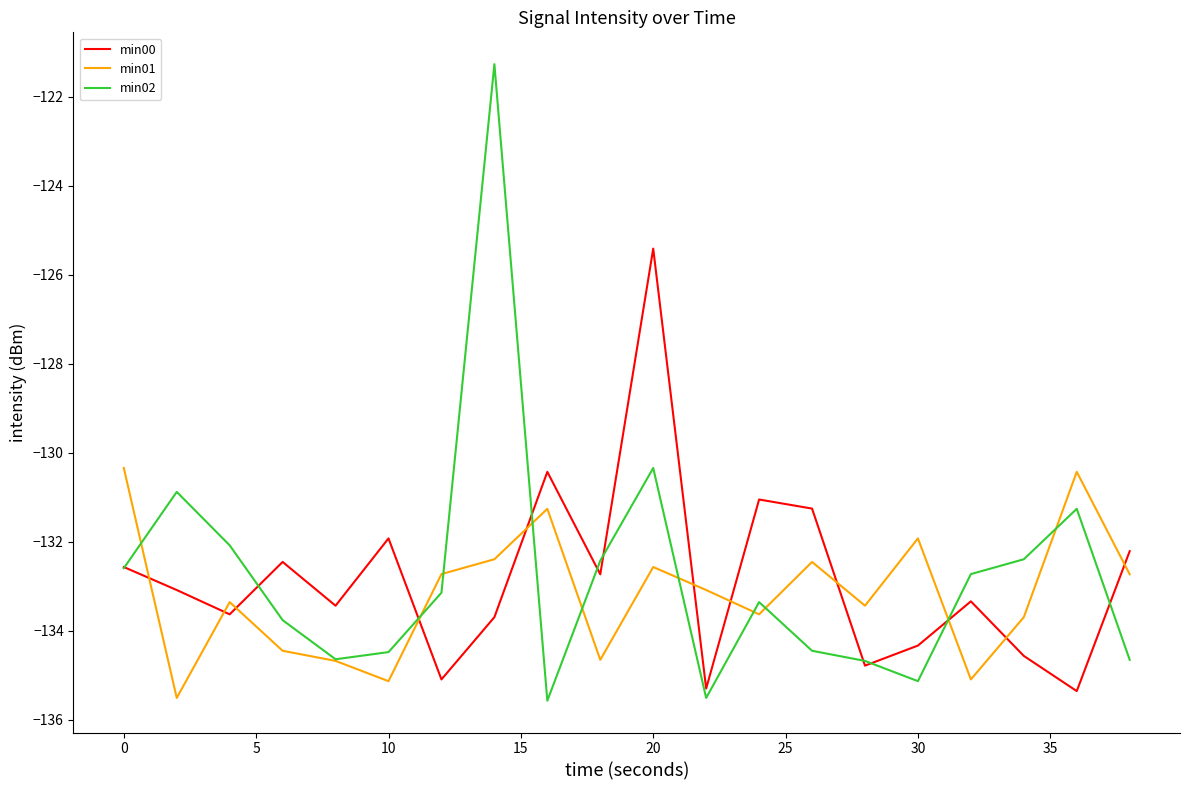

Which series has the largest range (max minus min)?

min02